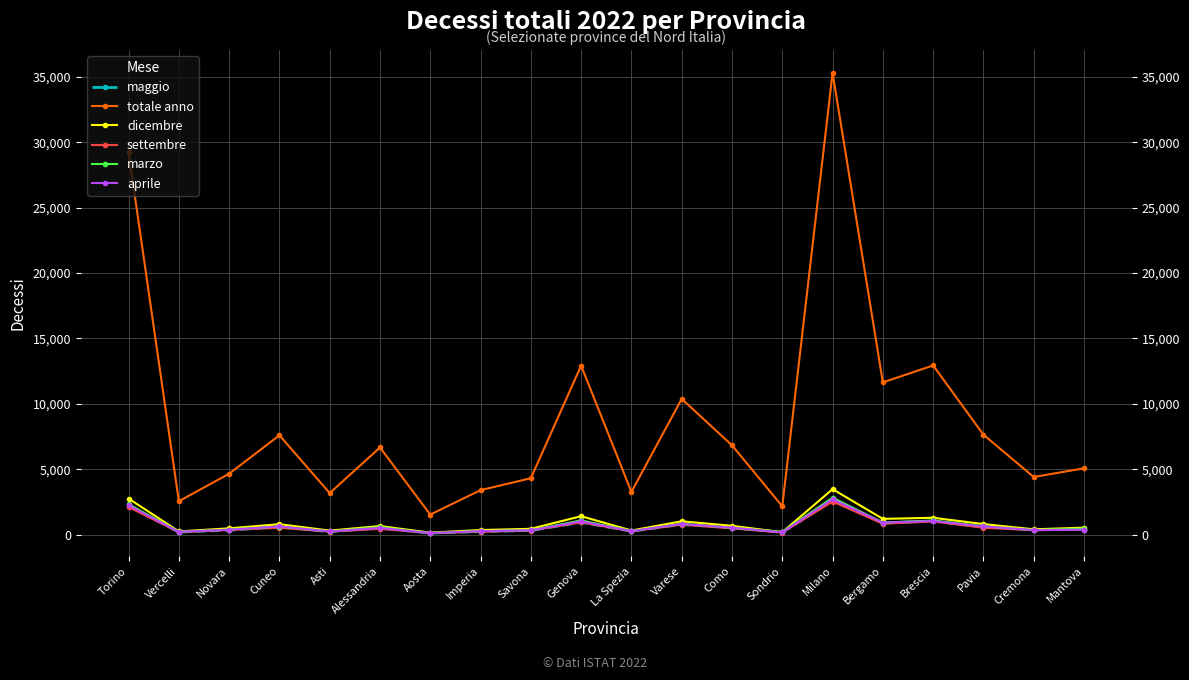

True or false: maggio and totale anno intersect in this chart.

False